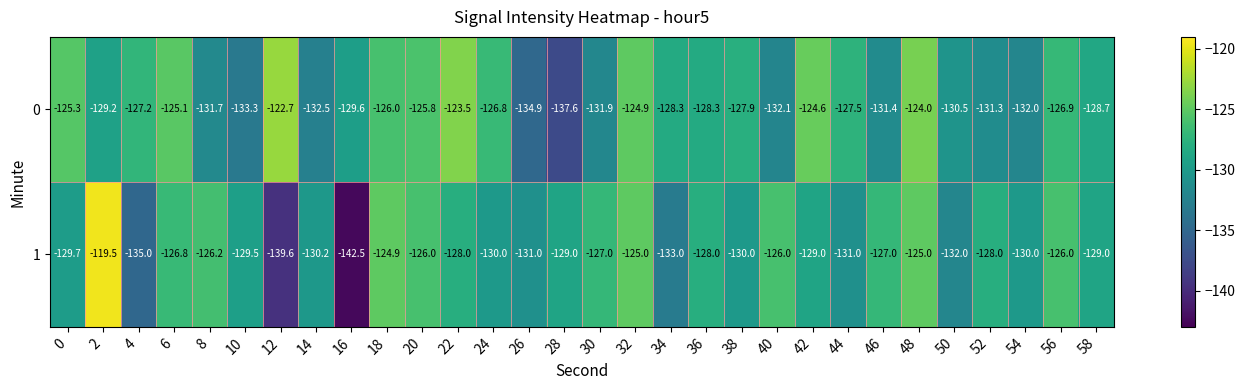

Which category has the lowest value across all series?

16